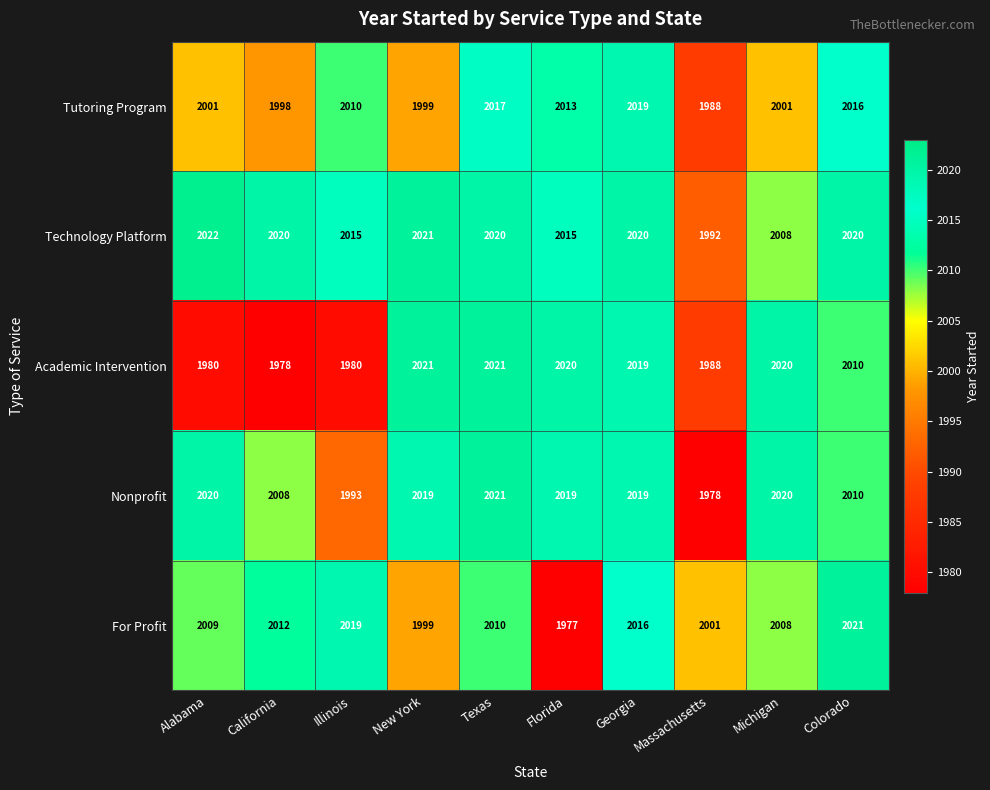

How many categories are shown in the chart?

10